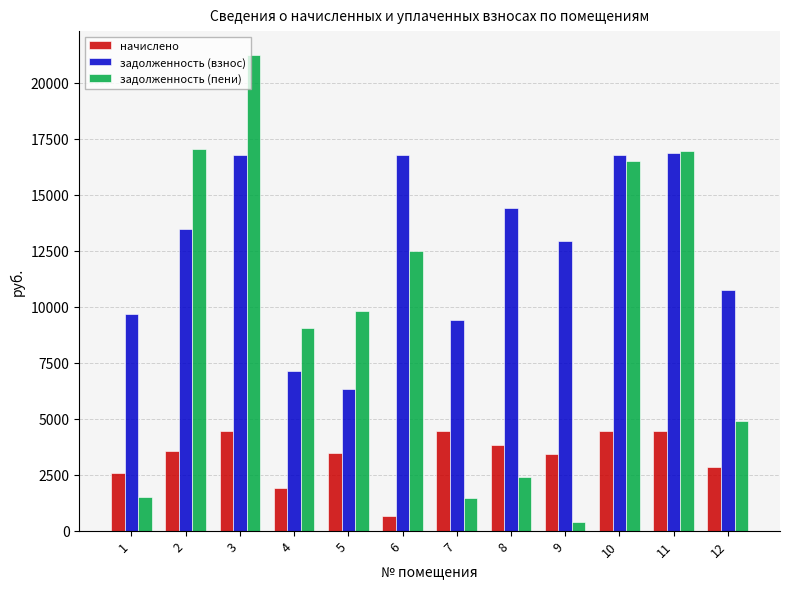

What is the sum of the задолженность (пени) values at 7 and 8?

3870.3